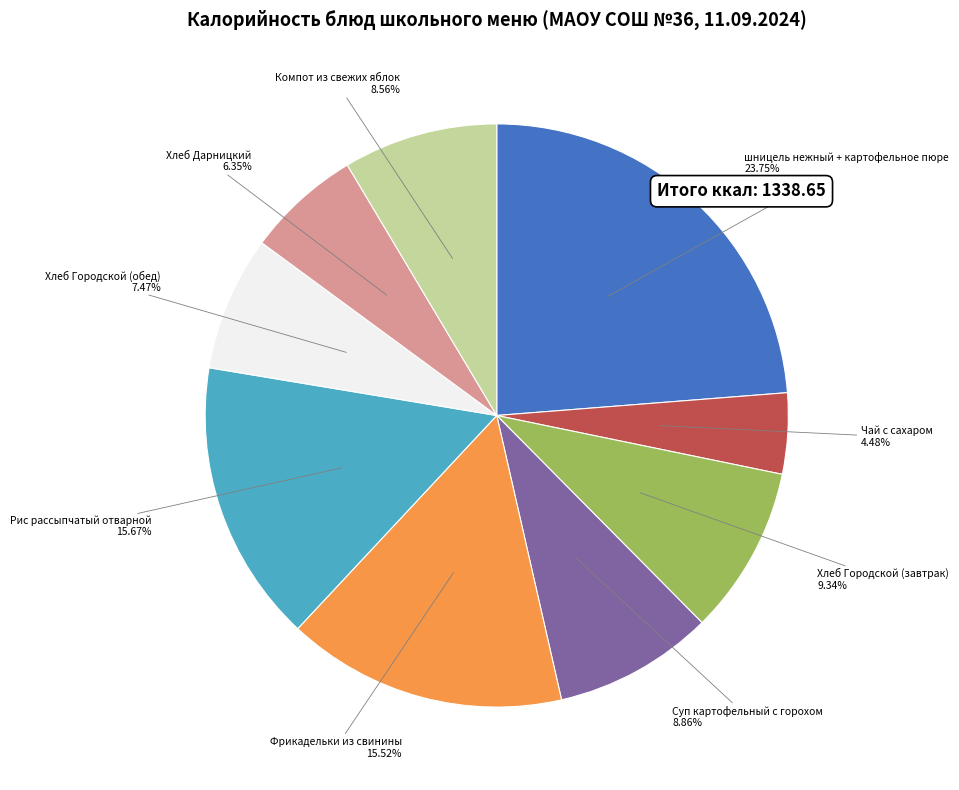

Do Суп картофельный с горохом and Хлеб Дарницкий together represent more than half of the pie?

No